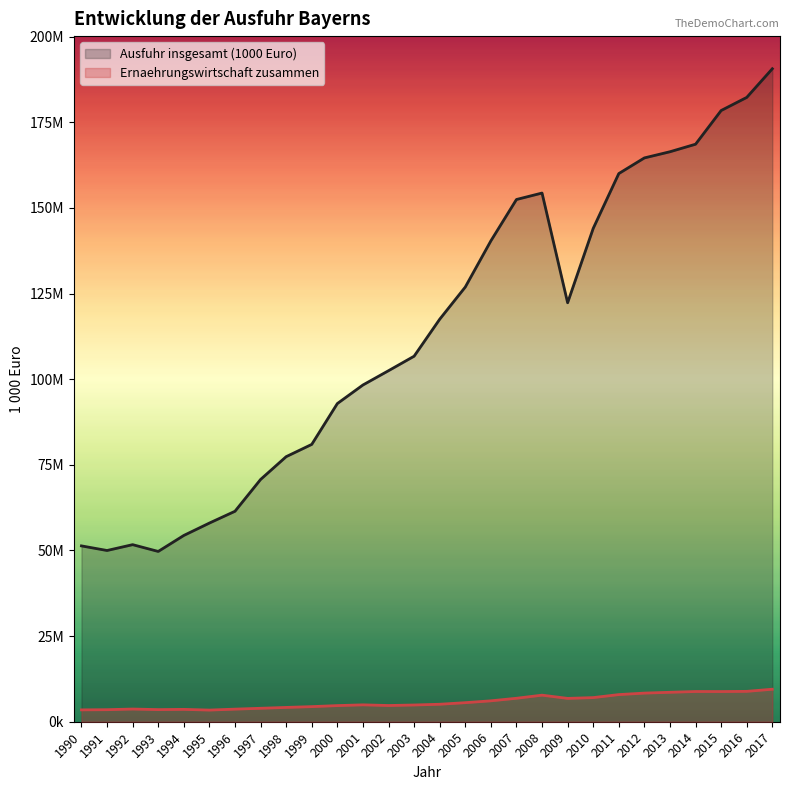

What is the difference between the Ernaehrungswirtschaft zusammen (line) values at 1991 and 1998?

662013